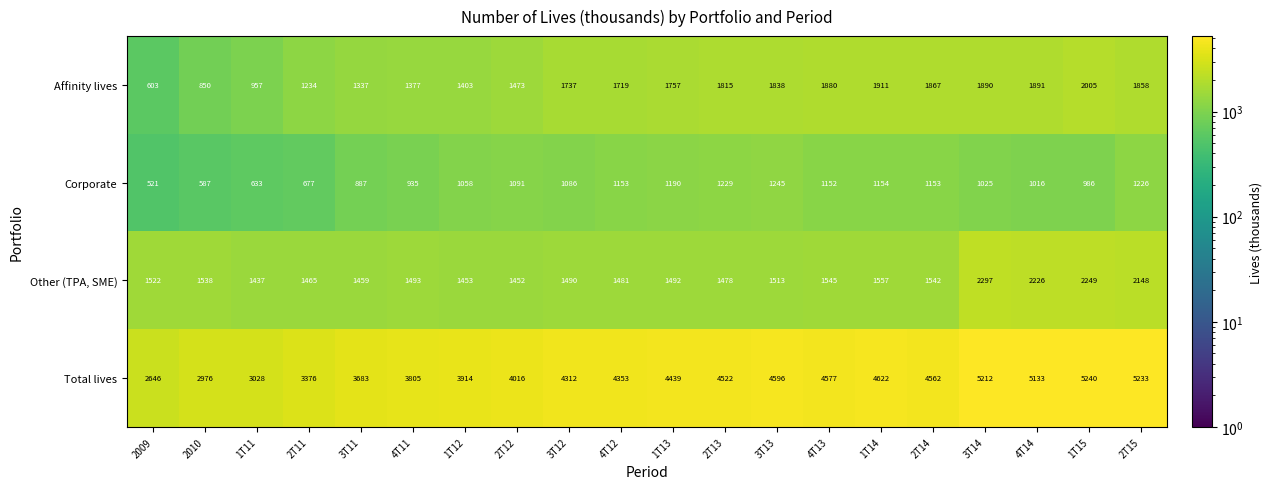

How many categories are shown in the chart?

20